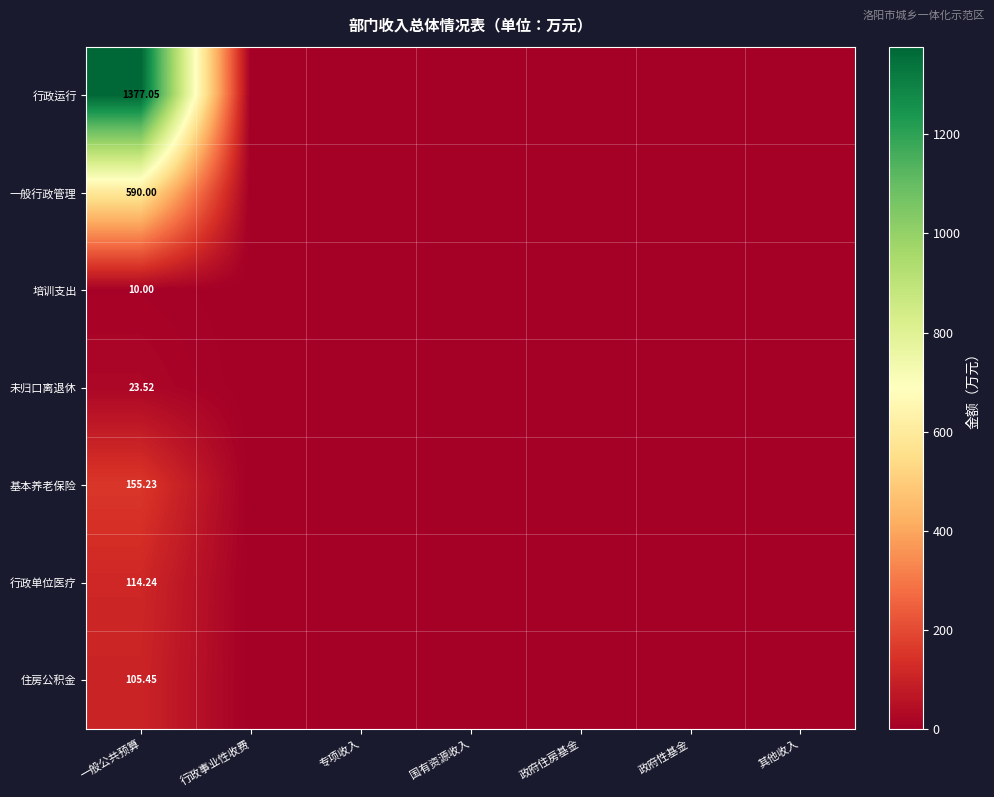

Is the value of 行政运行 at 其他收入 greater than the value of 未归口离退休 at 行政事业性收费?

No